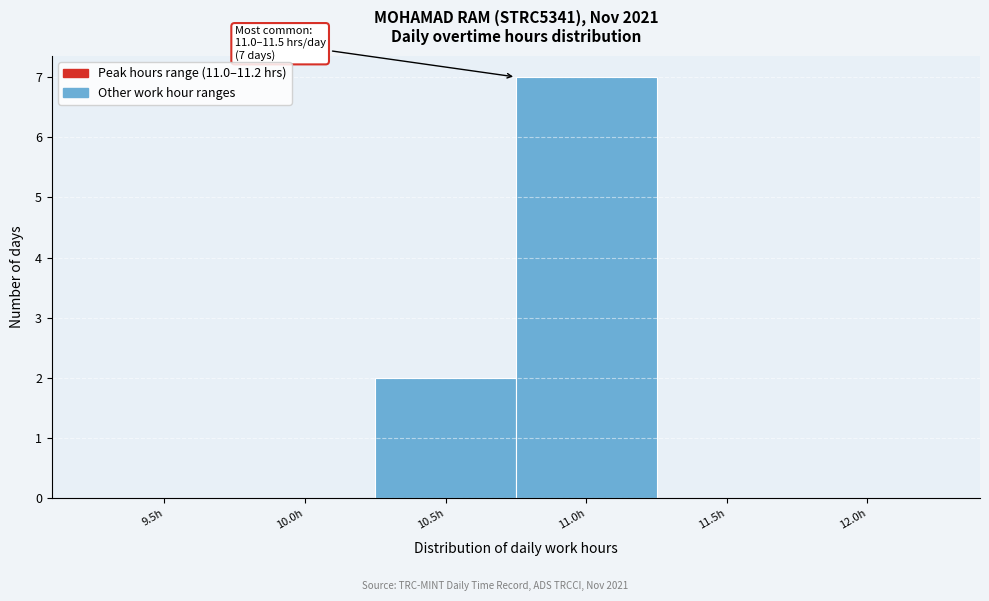

Reading right to left, list all the values displayed in this chart.

12.0h=0	11.5h=0	11.0h=7	10.5h=2	10.0h=0	9.5h=0